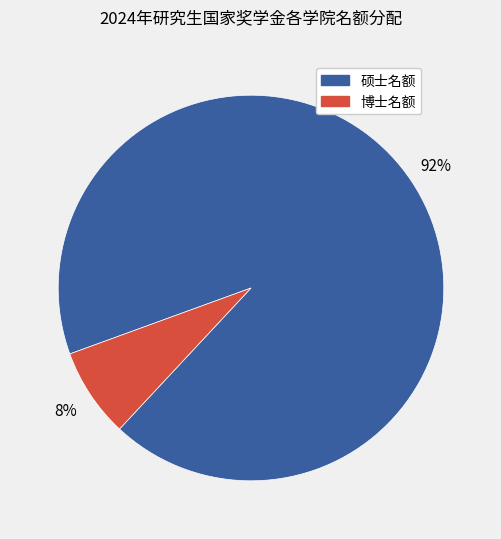

How many segments does this pie chart have?

2